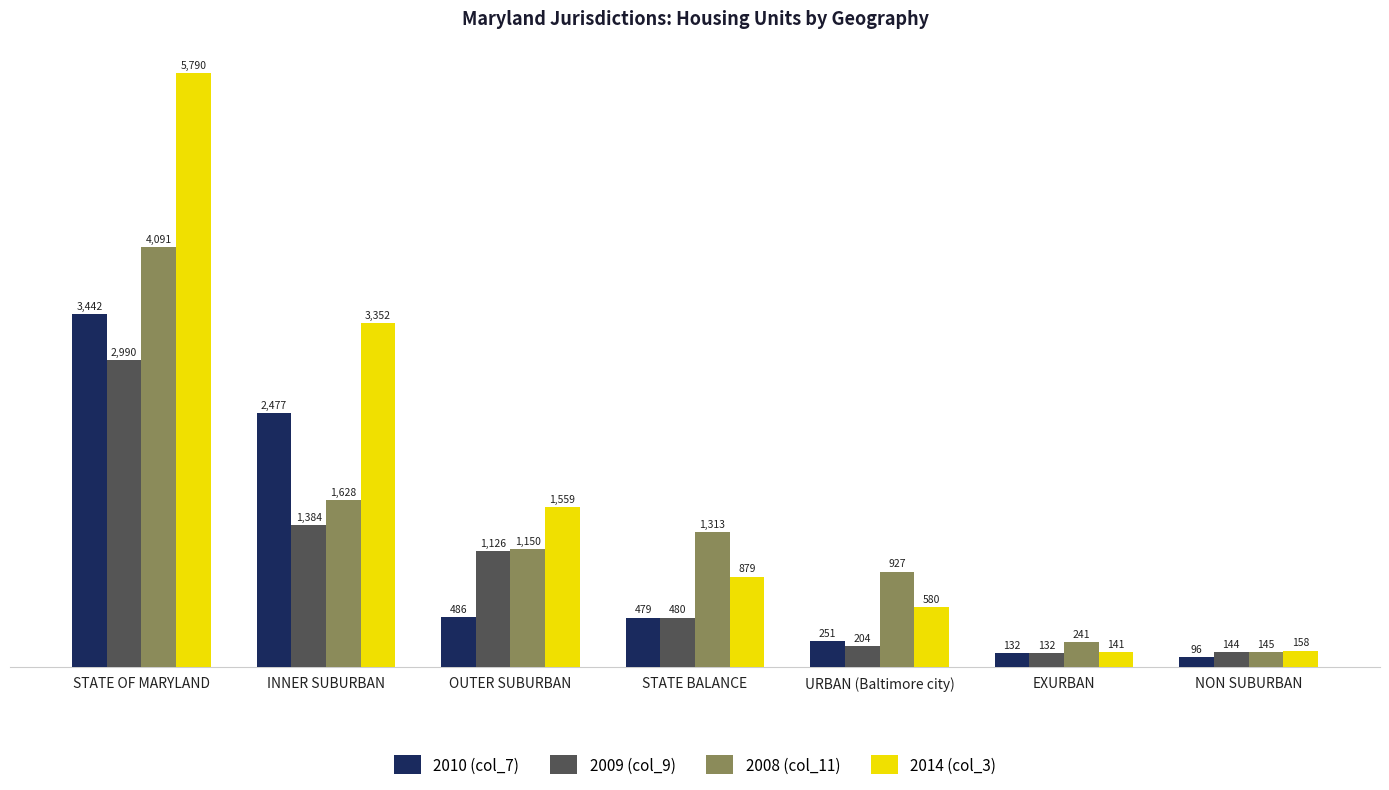

What is the label of the 6th bar from the right?

INNER SUBURBAN